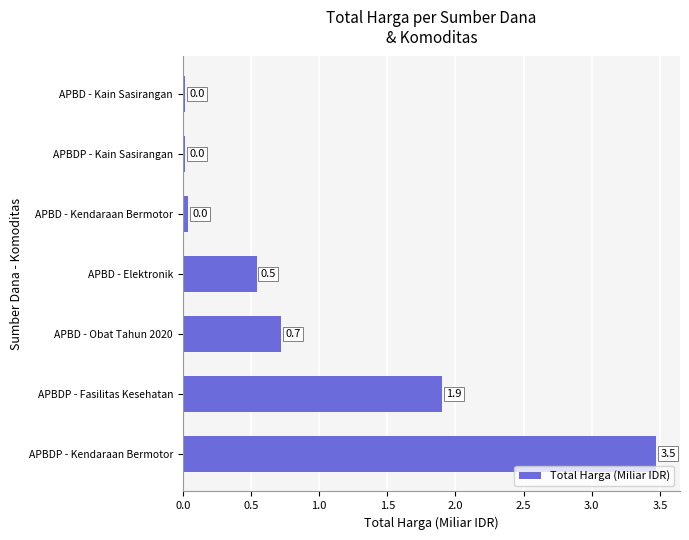

What is the difference between the maximum and minimum values?

3.5